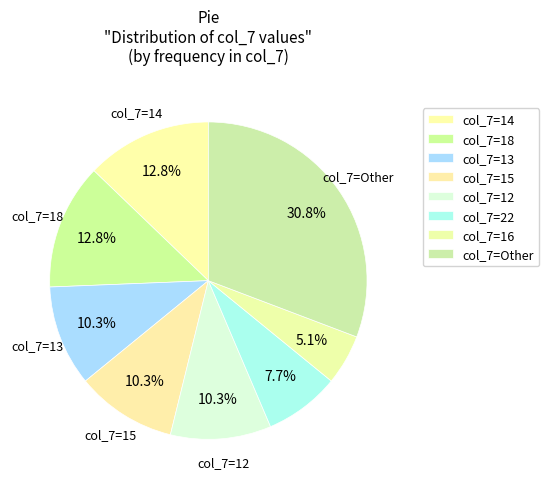

How many segments does this pie chart have?

8